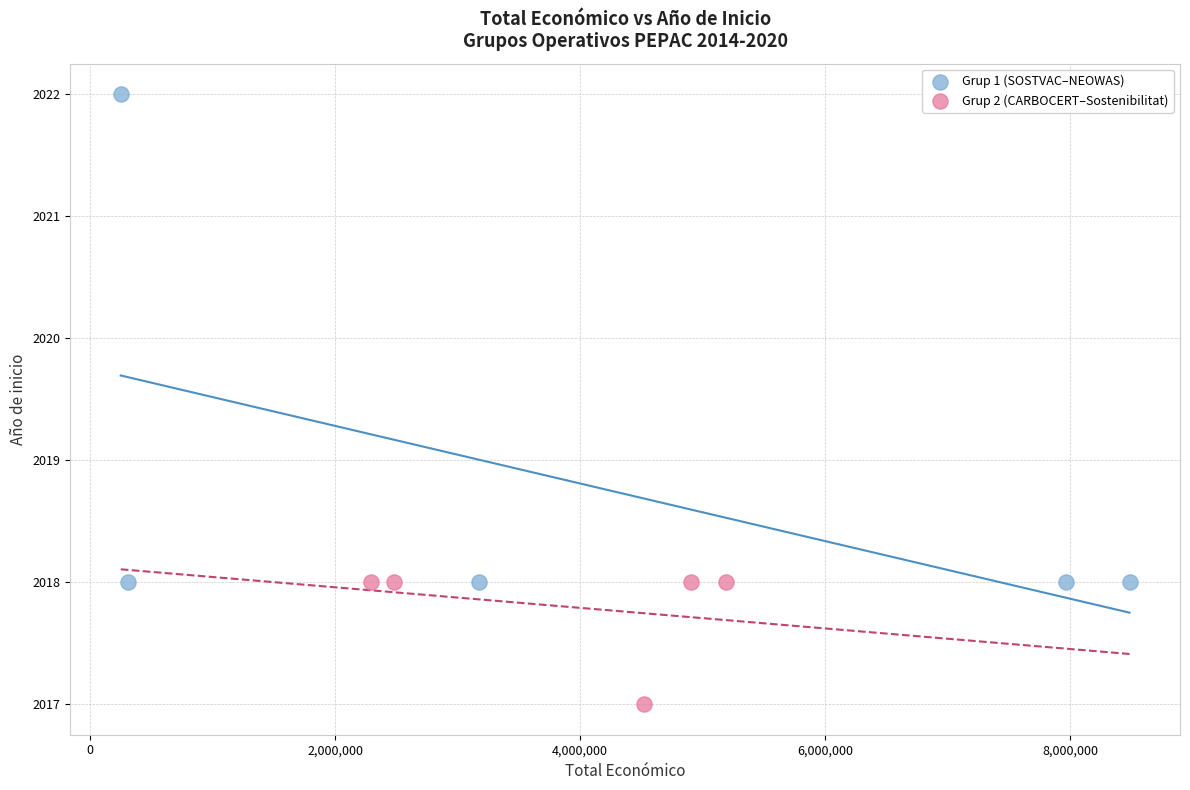

Which series contains the lowest Y value?

Grup 2 (CARBOCERT–Sostenibilitat)